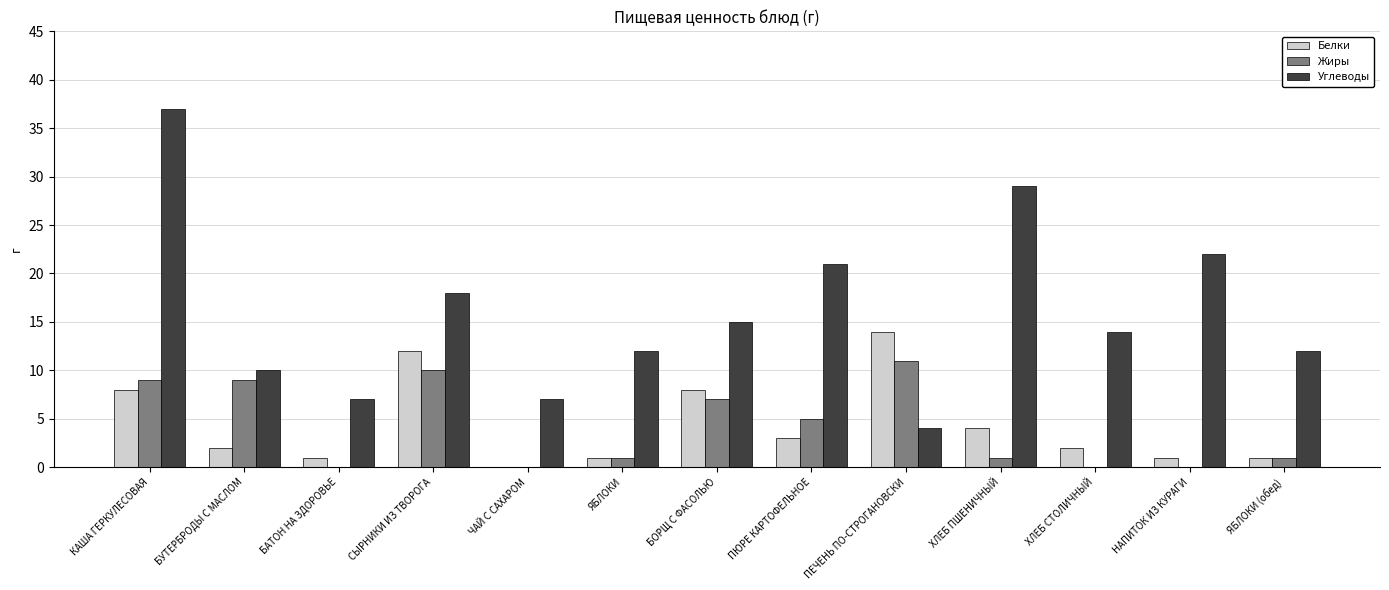

What is the sum of all Белки values?

57